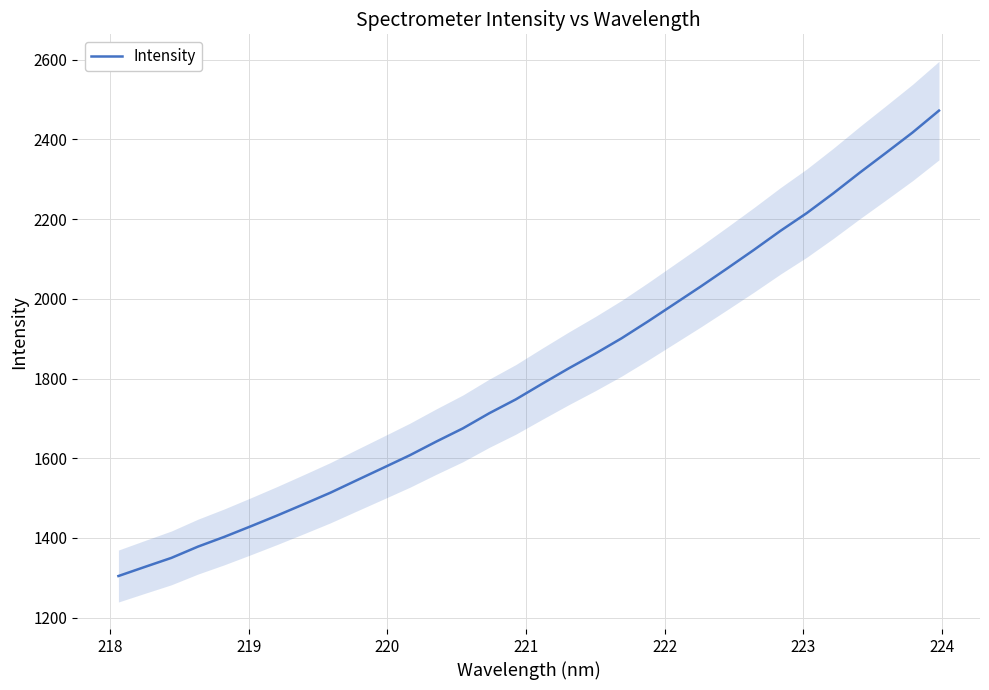

How many data points are above 1786?

16